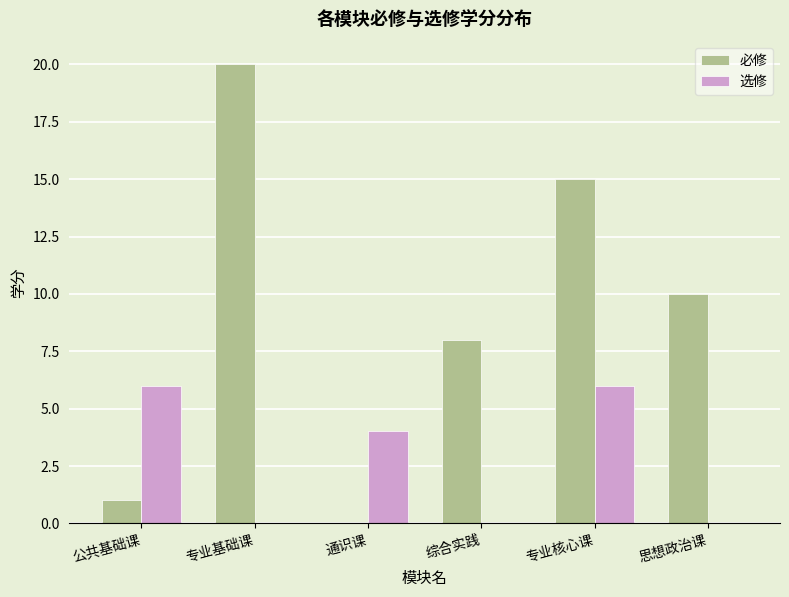

What value does the 选修 series have at 公共基础课?

6